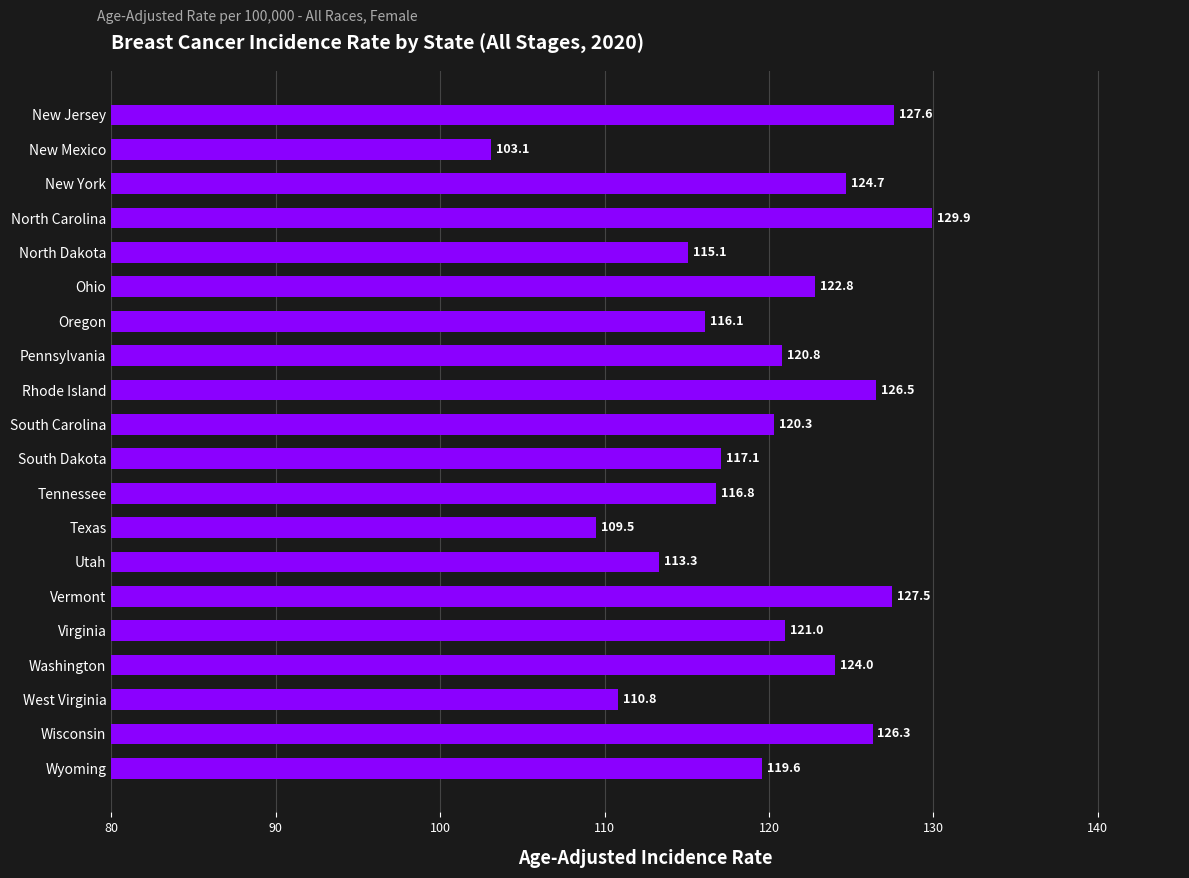

Reading top to bottom, transcribe all the data shown in this chart.

127.6	103.1	124.7	129.9	115.1	122.8	116.1	120.8	126.5	120.3	117.1	116.8	109.5	113.3	127.5	121.0	124.0	110.8	126.3	119.6